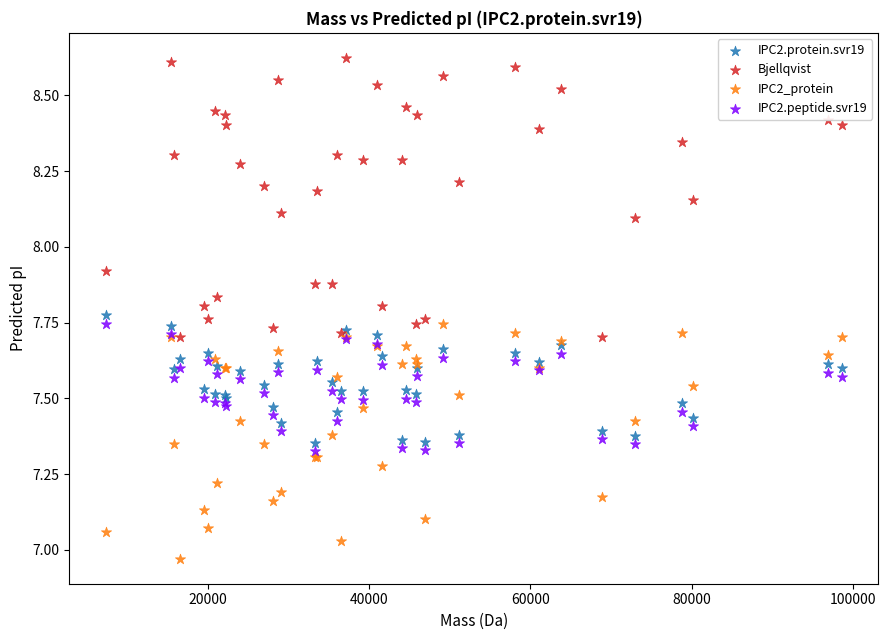

Which series contains the highest Y value?

Bjellqvist